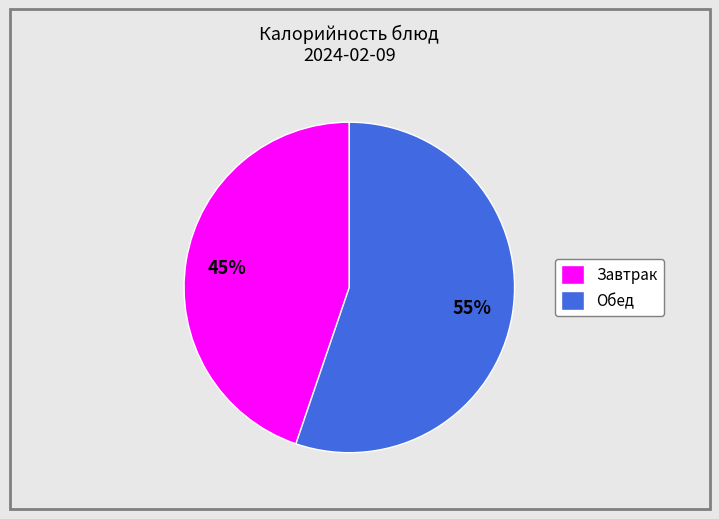

Which slice is the smallest?

Завтрак